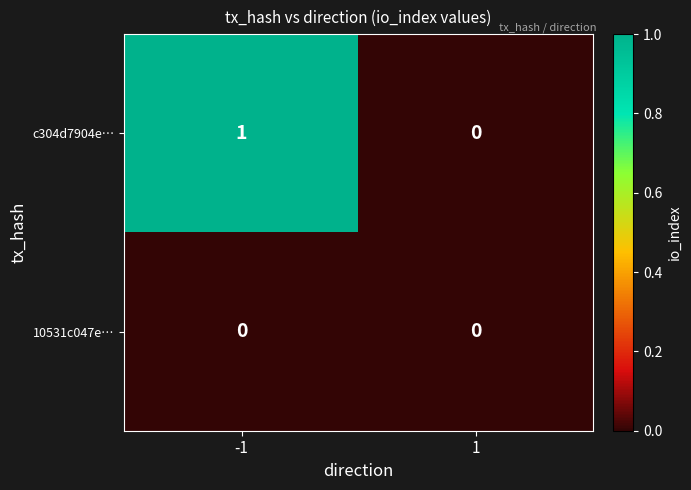

At -1, list the series in order from smallest to largest.

10531c047e…, c304d7904e…